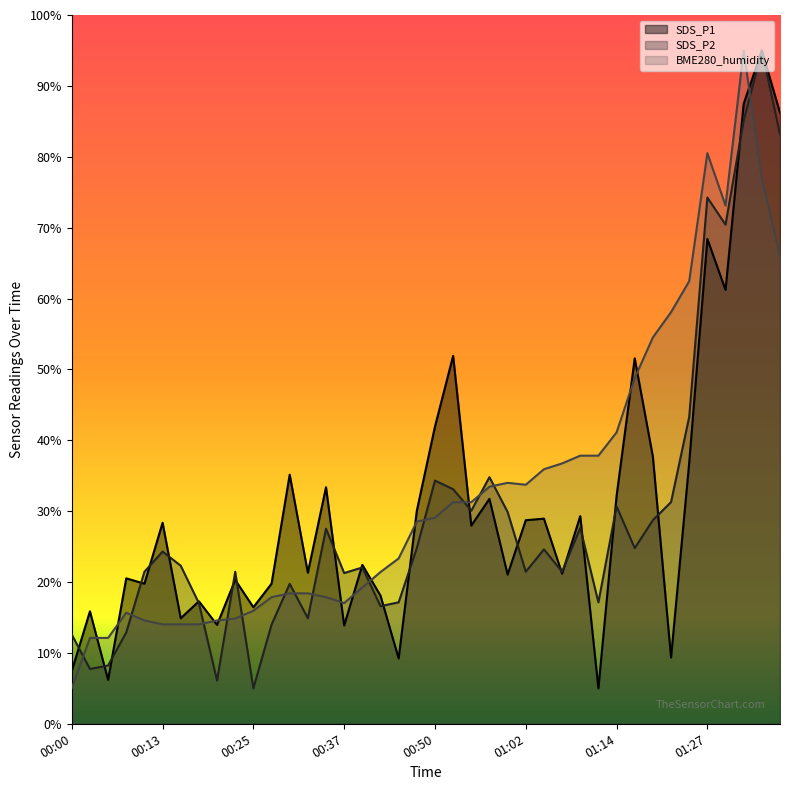

At which category does SDS_P1 reach its first local valley?

00:05